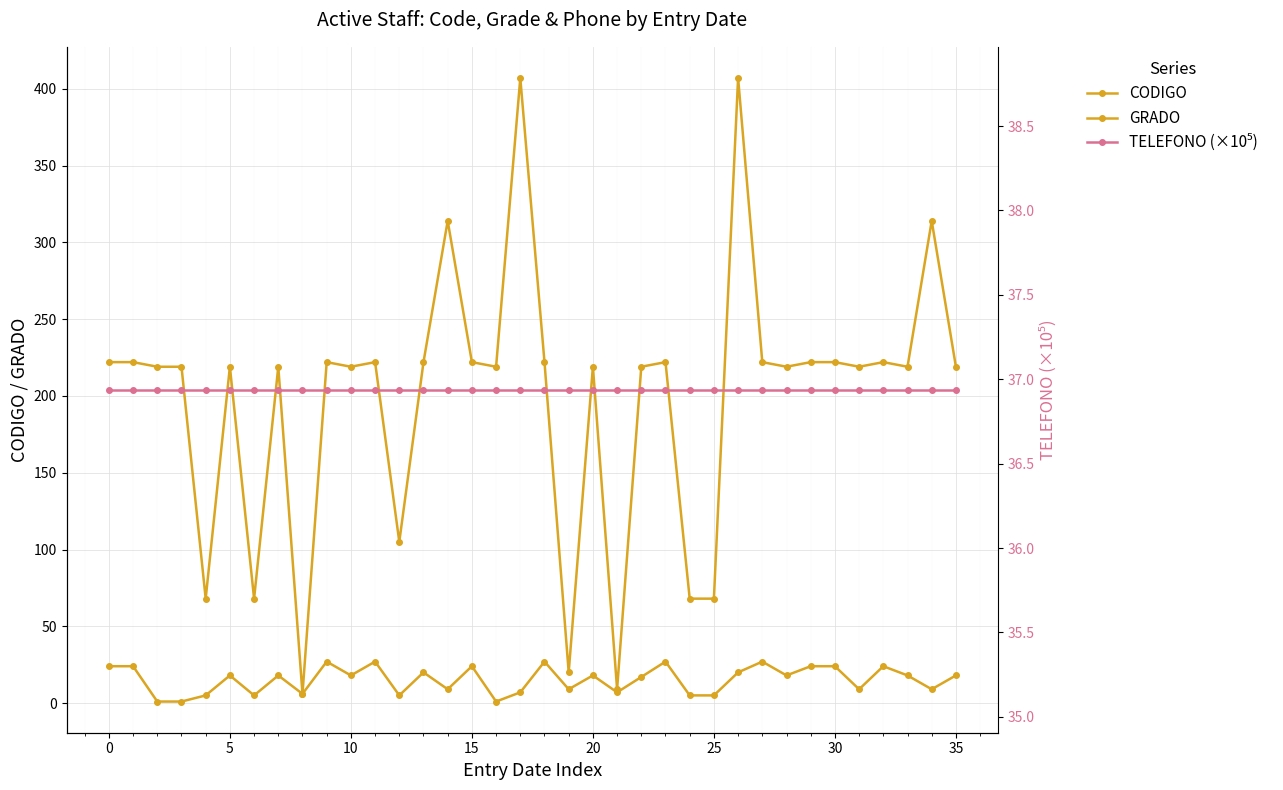

Rank the series at 0 from highest to lowest value.

CODIGO, TELEFONO (×10⁵), GRADO